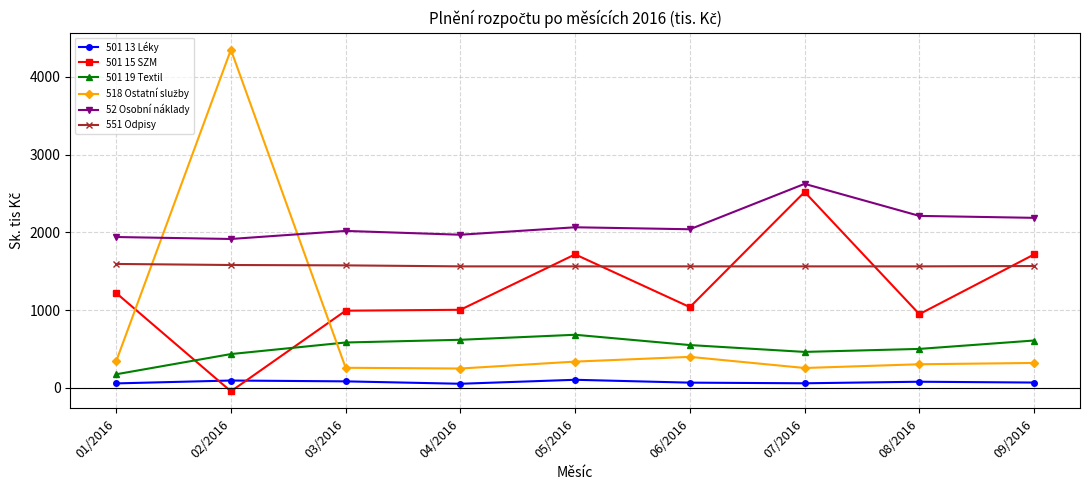

At which category is the sum across all series the highest?

02/2016